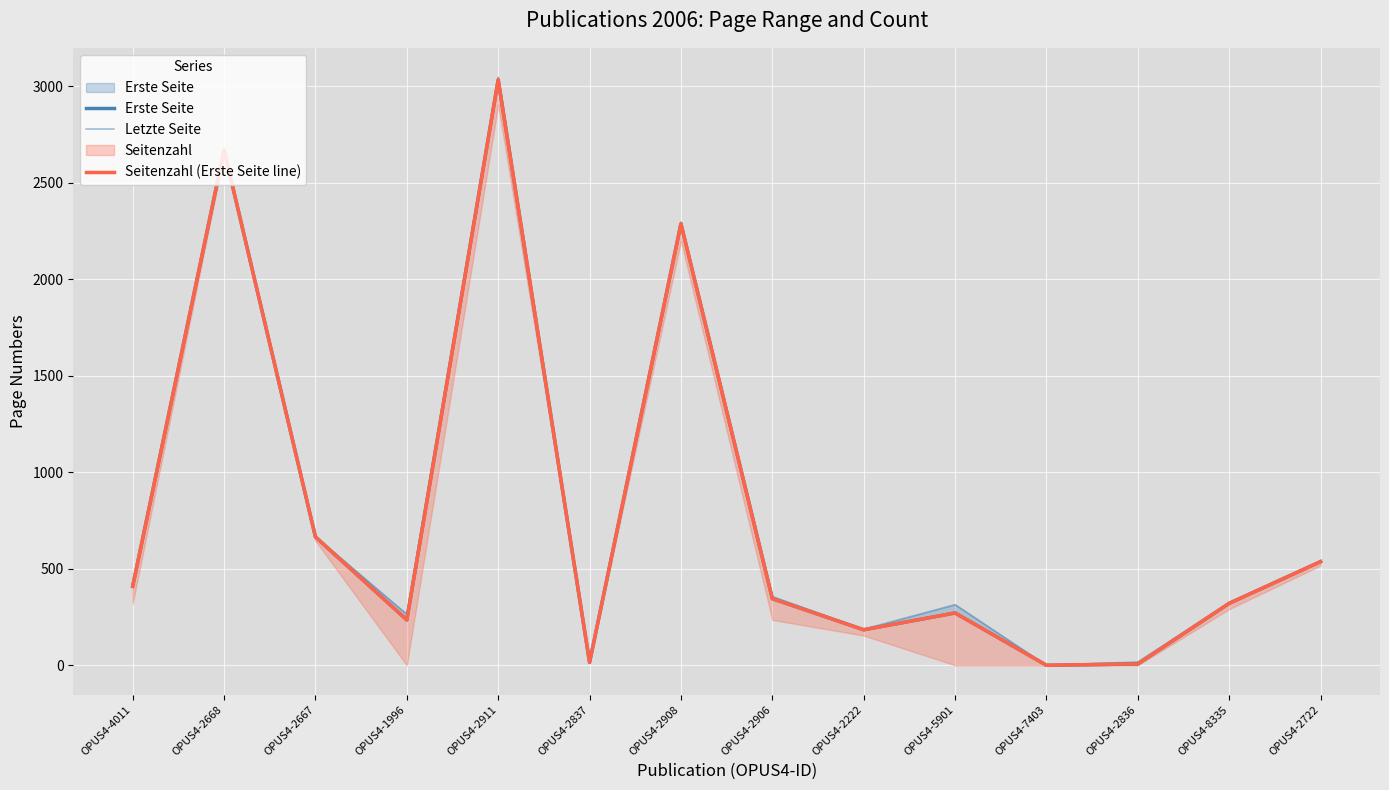

Reading right to left, list all the values displayed in this chart.

Erste Seite: 537	321	7	0	271	184	345	2287	15	3033	235	665	2668	409
Letzte Seite: 539	324	17	0	314	187	356	2296	15	3046	264	667	2670	418
Seitenzahl (Erste Seite line): 537	321	7	0	271	184	345	2287	15	3033	235	665	2668	409